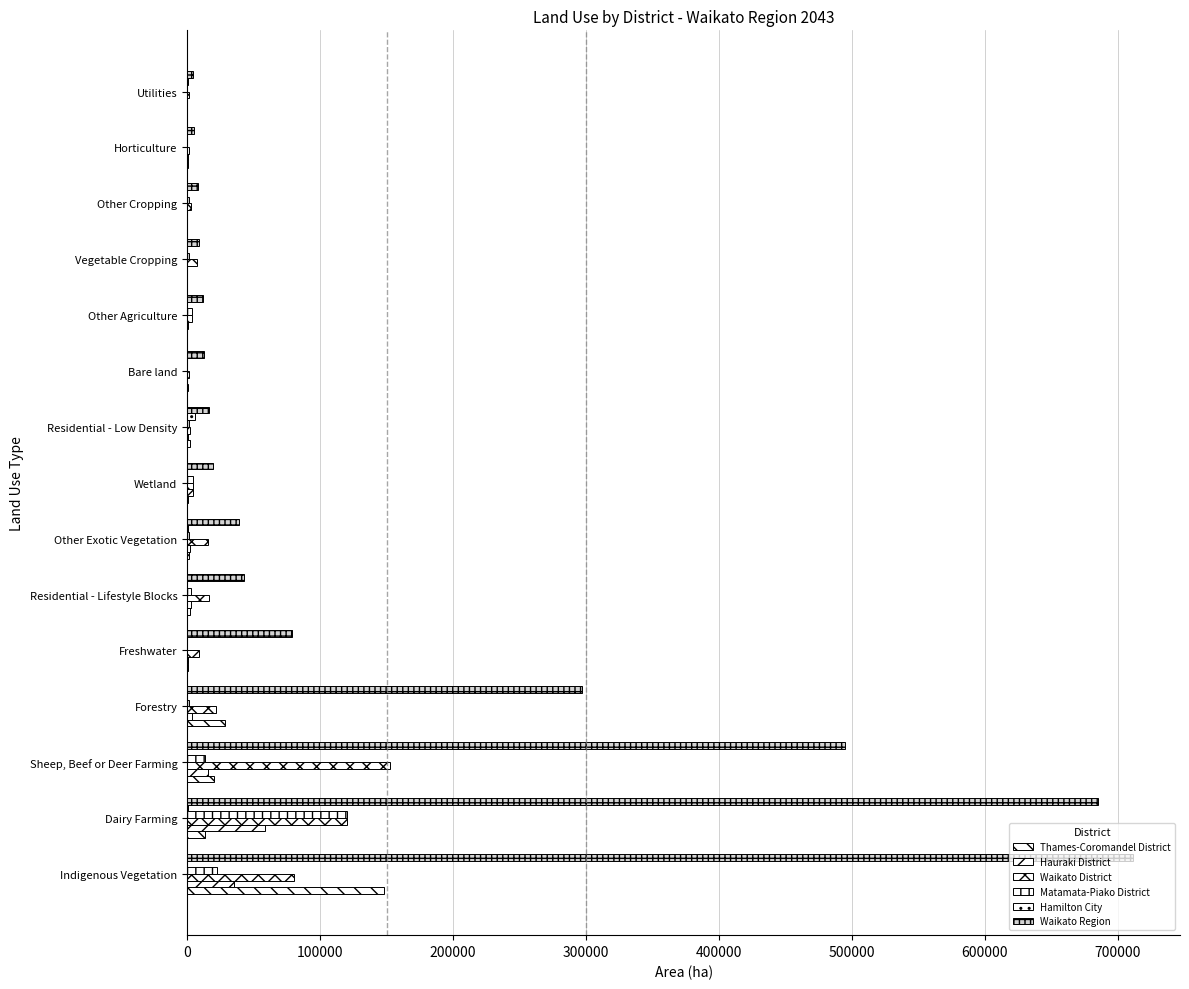

How many series are shown in this chart?

6